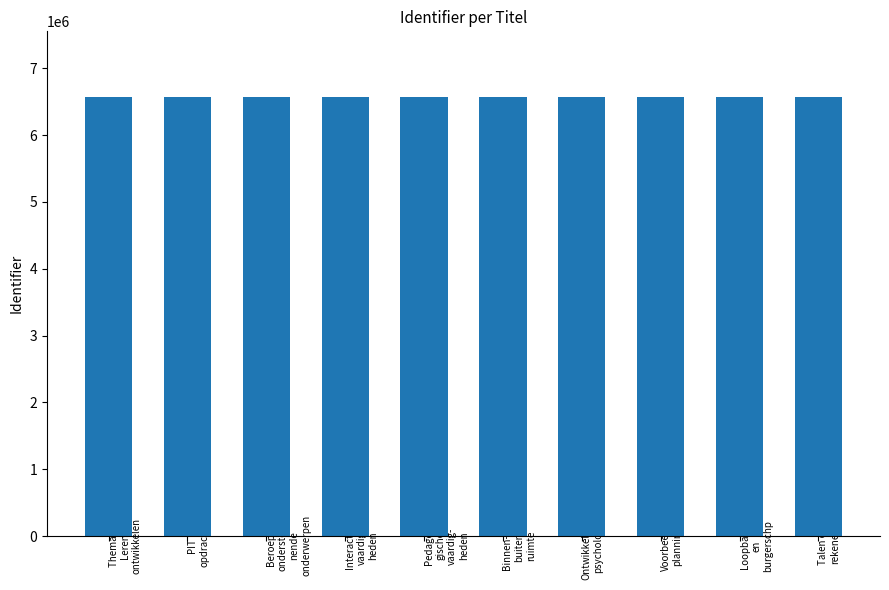

What is the value of the 5th bar from the left?

6566118